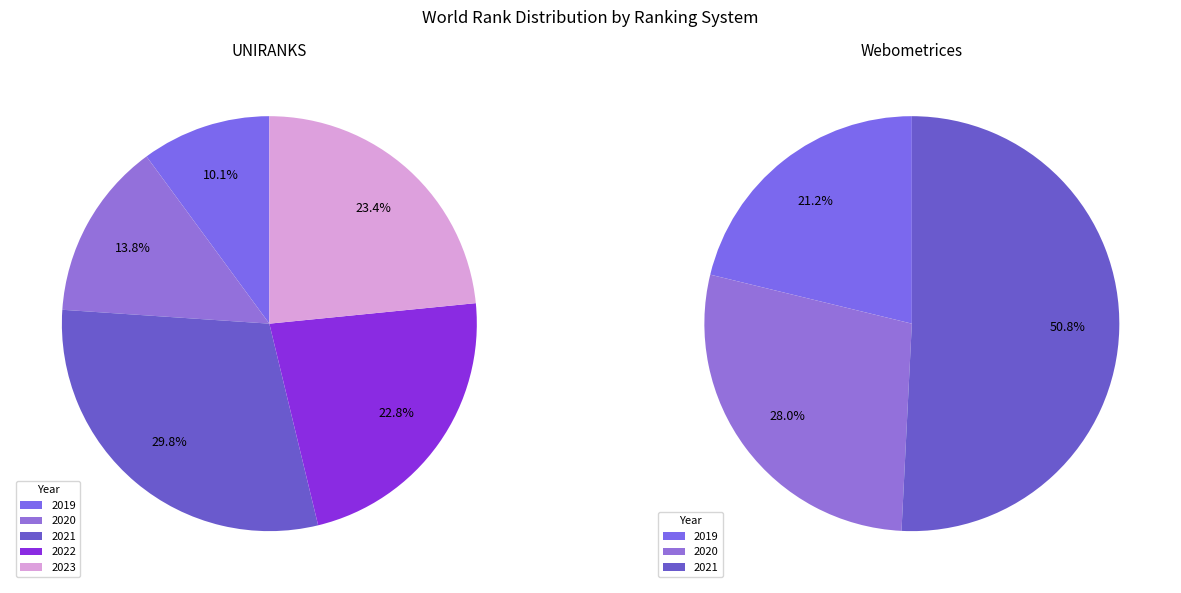

True or false: 2020 accounts for 20% of the total.

False